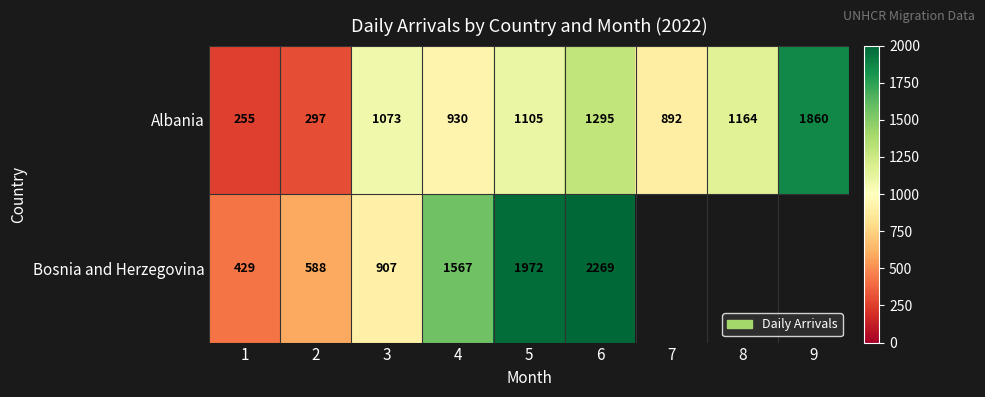

The Albania series shows 1949 at 5. True or false?

False